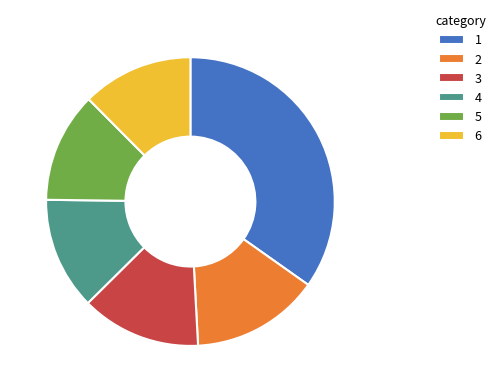

How many slices are in this pie chart?

6